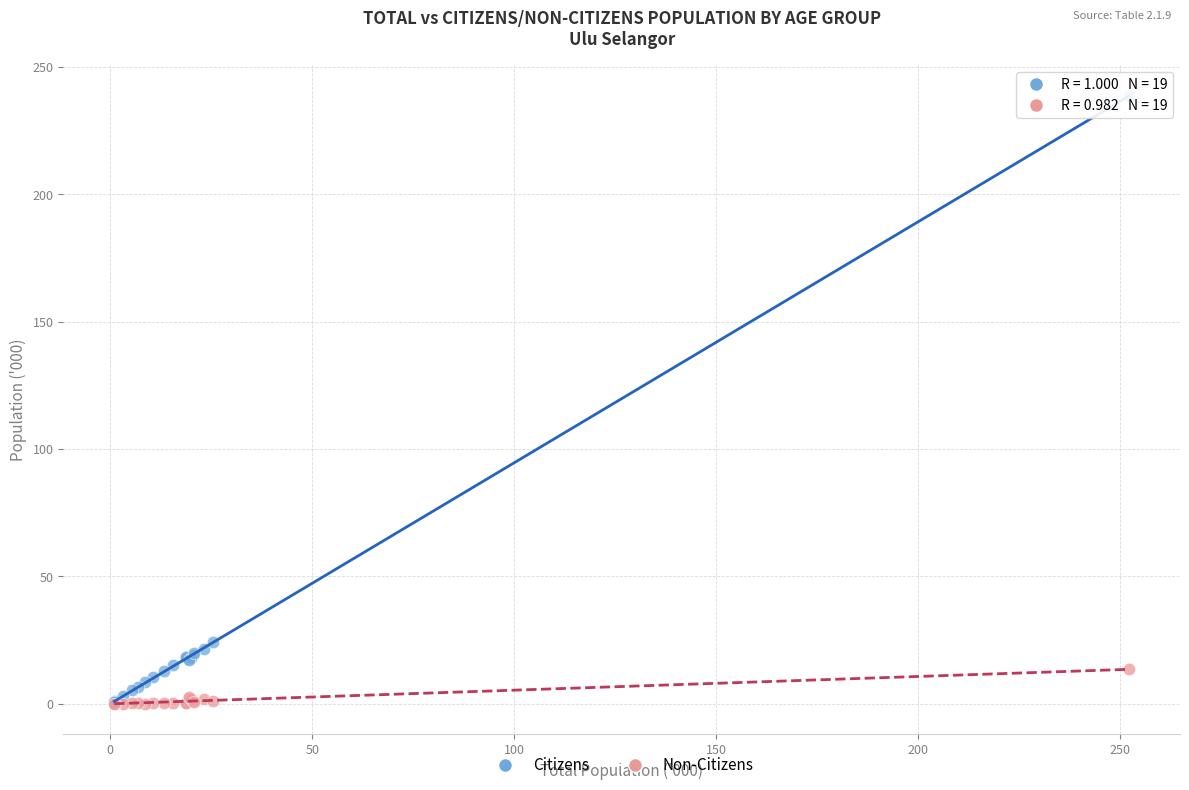

In the Citizens series, what Y value is closest to 119?

24.3